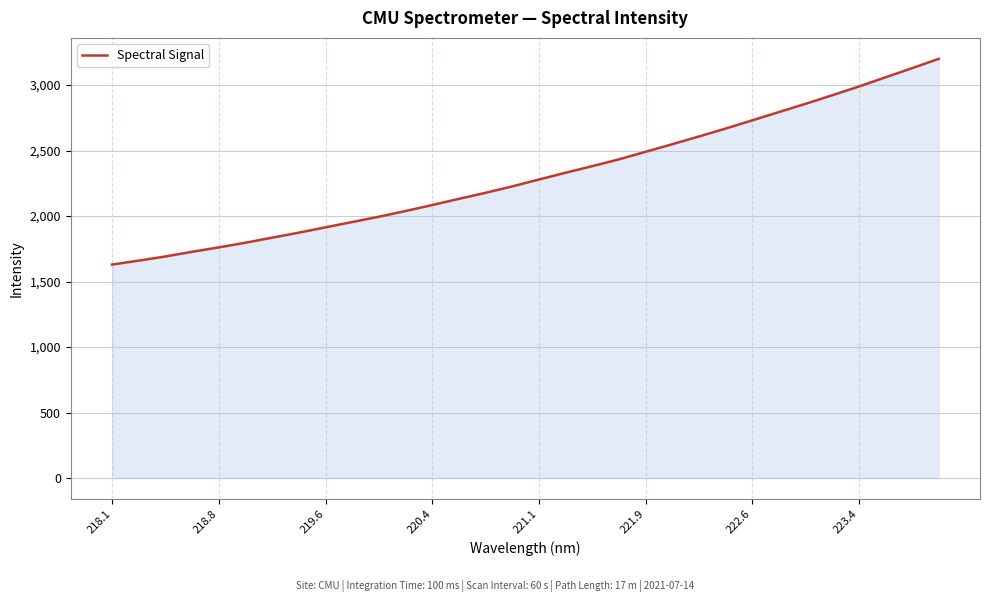

What is the difference between the maximum and minimum values?

1570.1